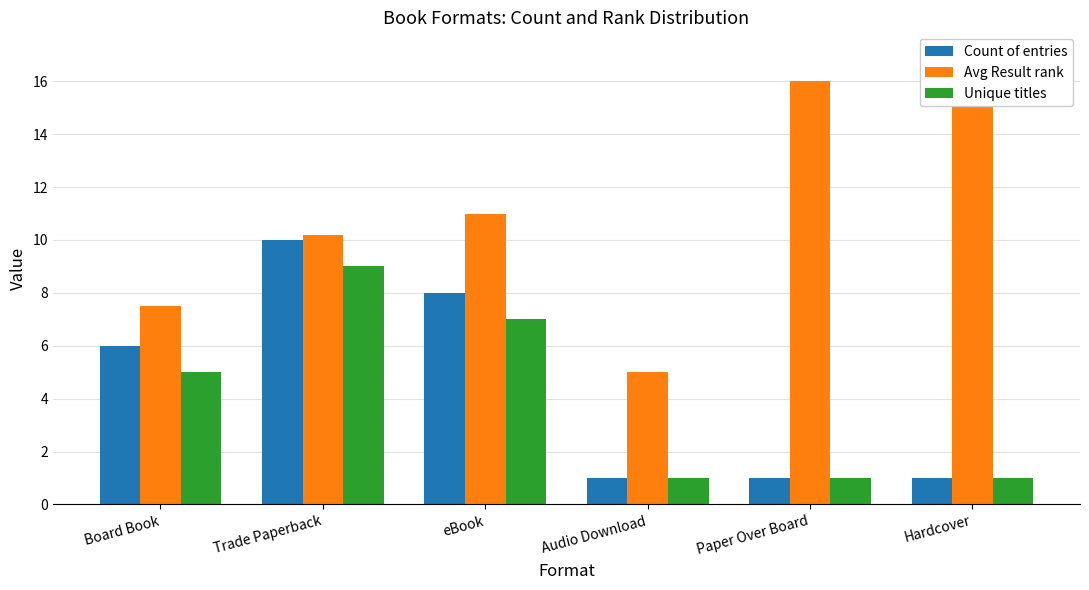

What is the label of the 3rd bar from the left?

eBook